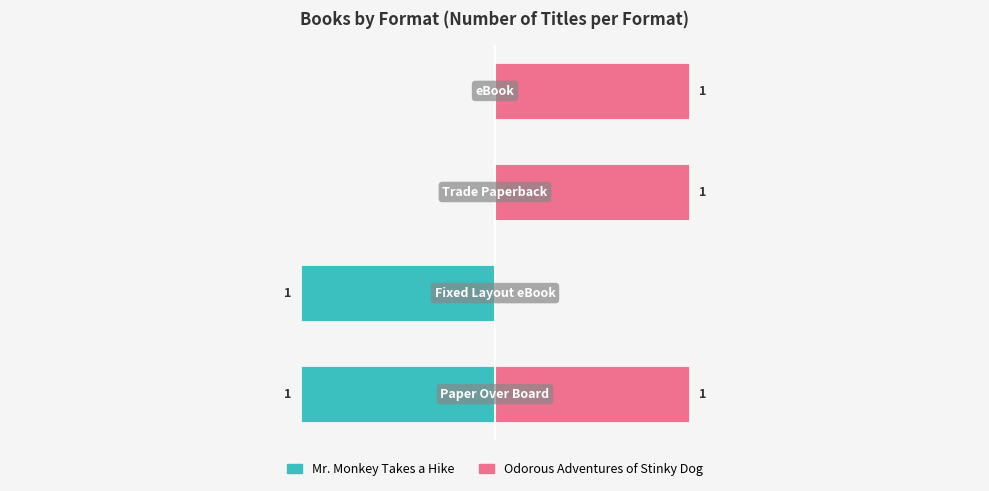

What is the maximum value shown in the chart?

1